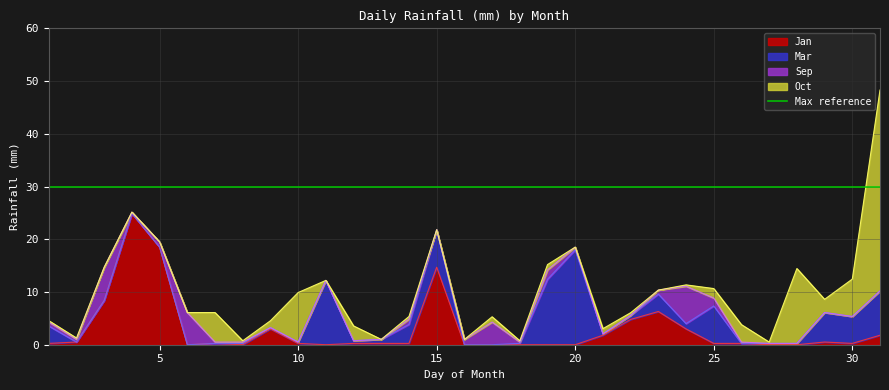

How many data points in Mar are above 0?

22